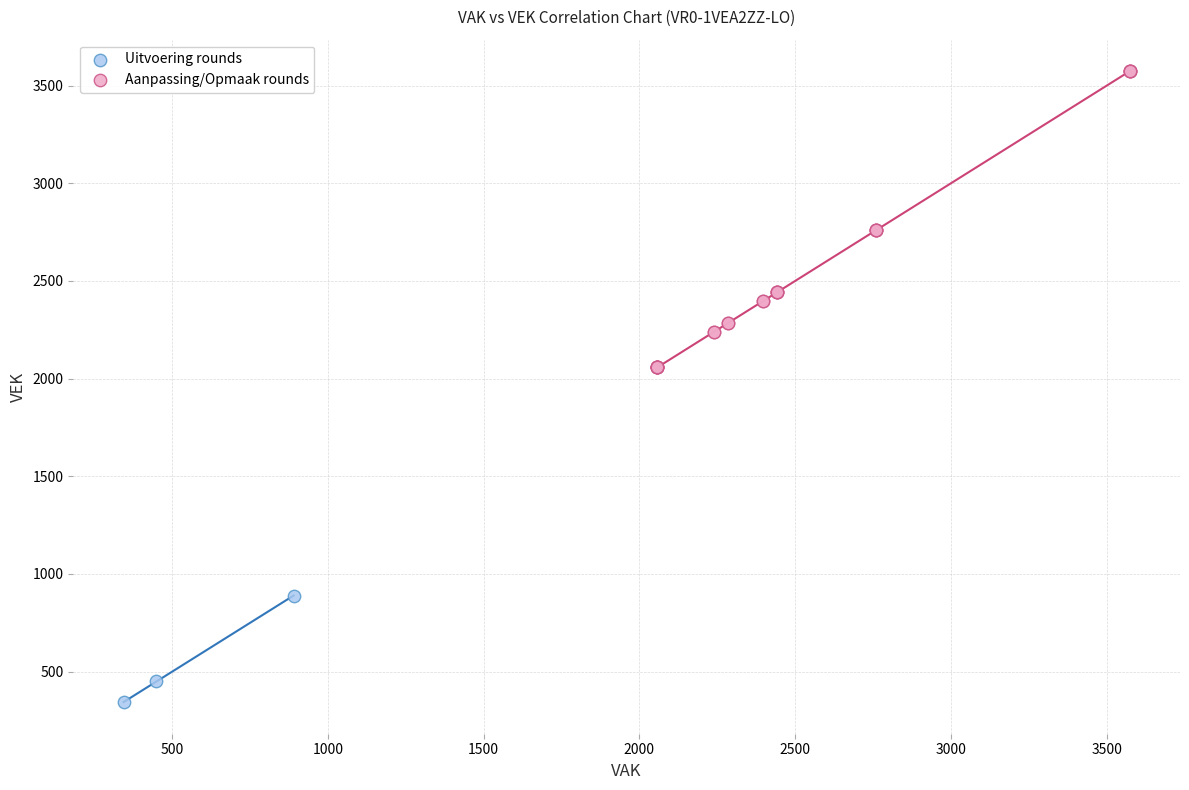

Which series has the largest Y range (max minus min)?

Aanpassing/Opmaak rounds